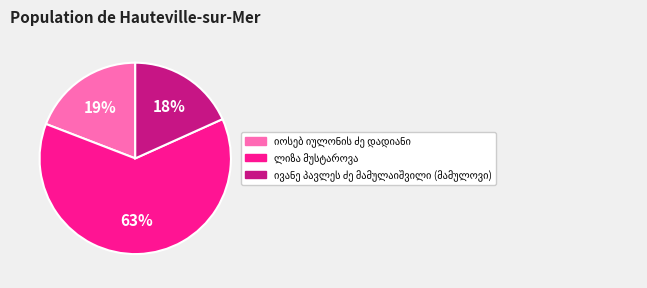

To the nearest percent, what is the average slice percentage?

33%